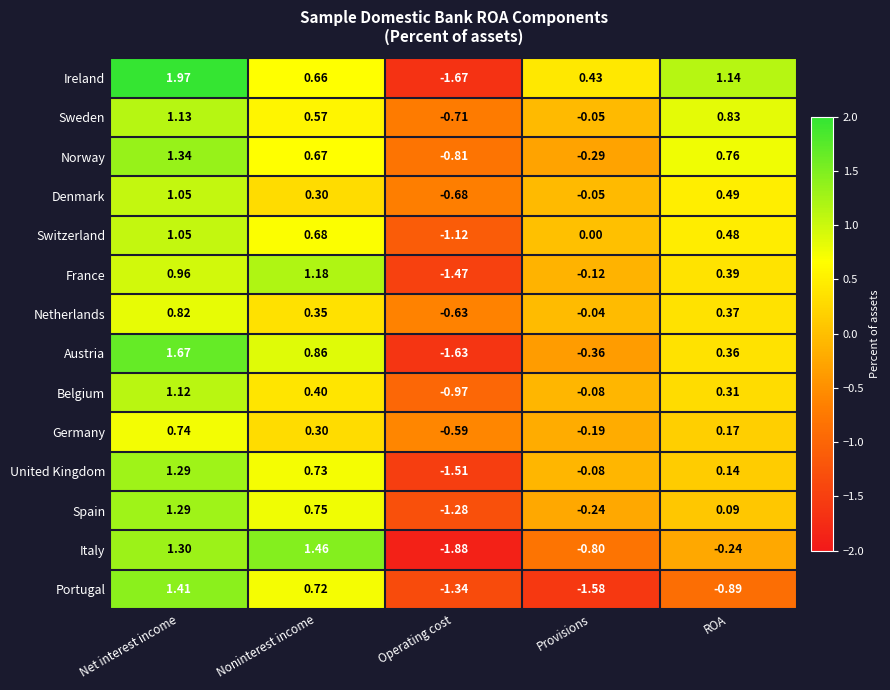

At which label is Belgium closest to 0?

Provisions